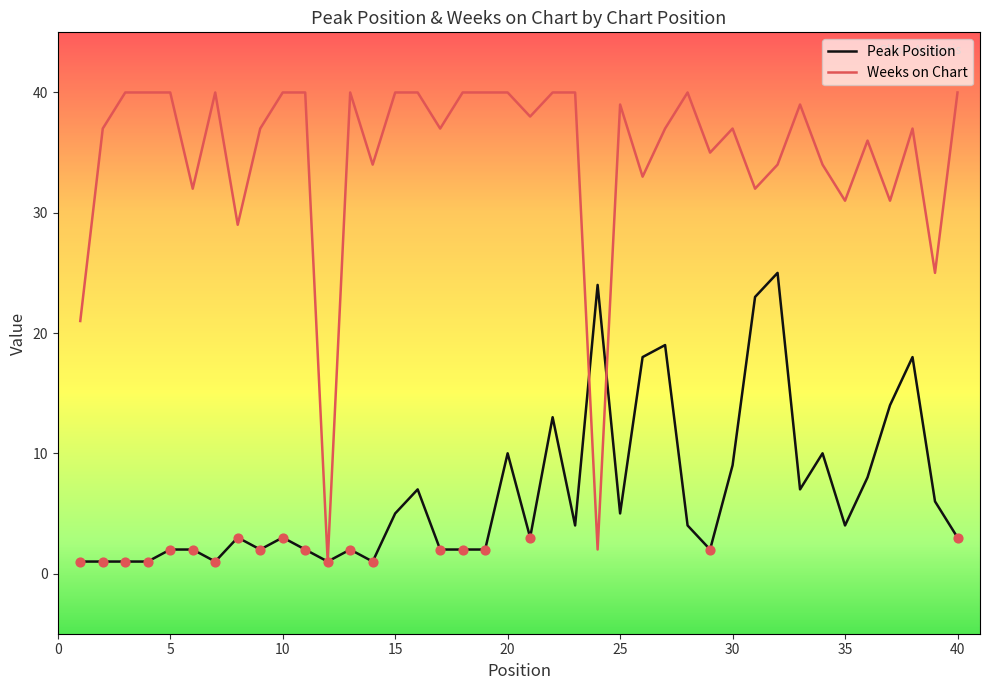

Which series has the largest total across all categories?

Weeks on Chart